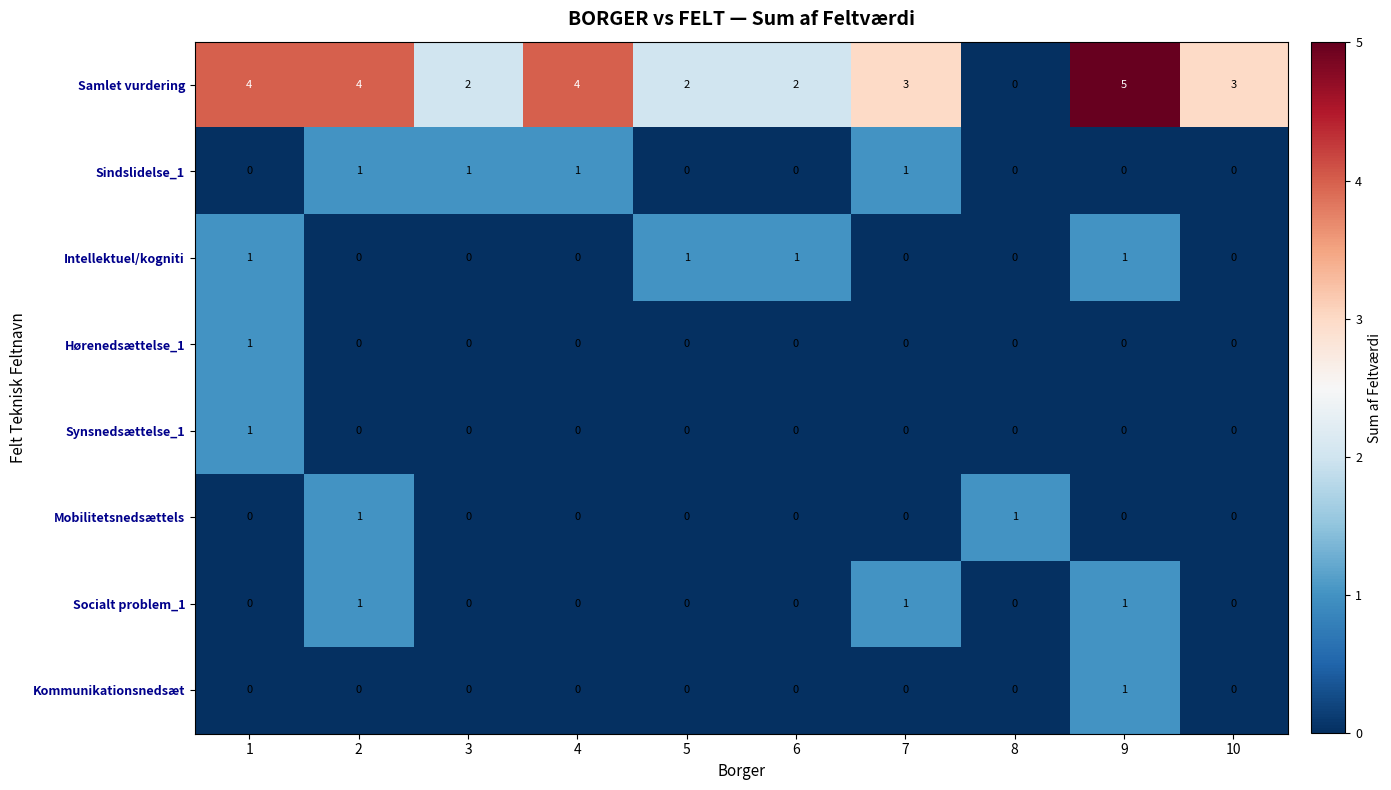

True or false: Samlet vurdering has a value of 2 at 5.

True